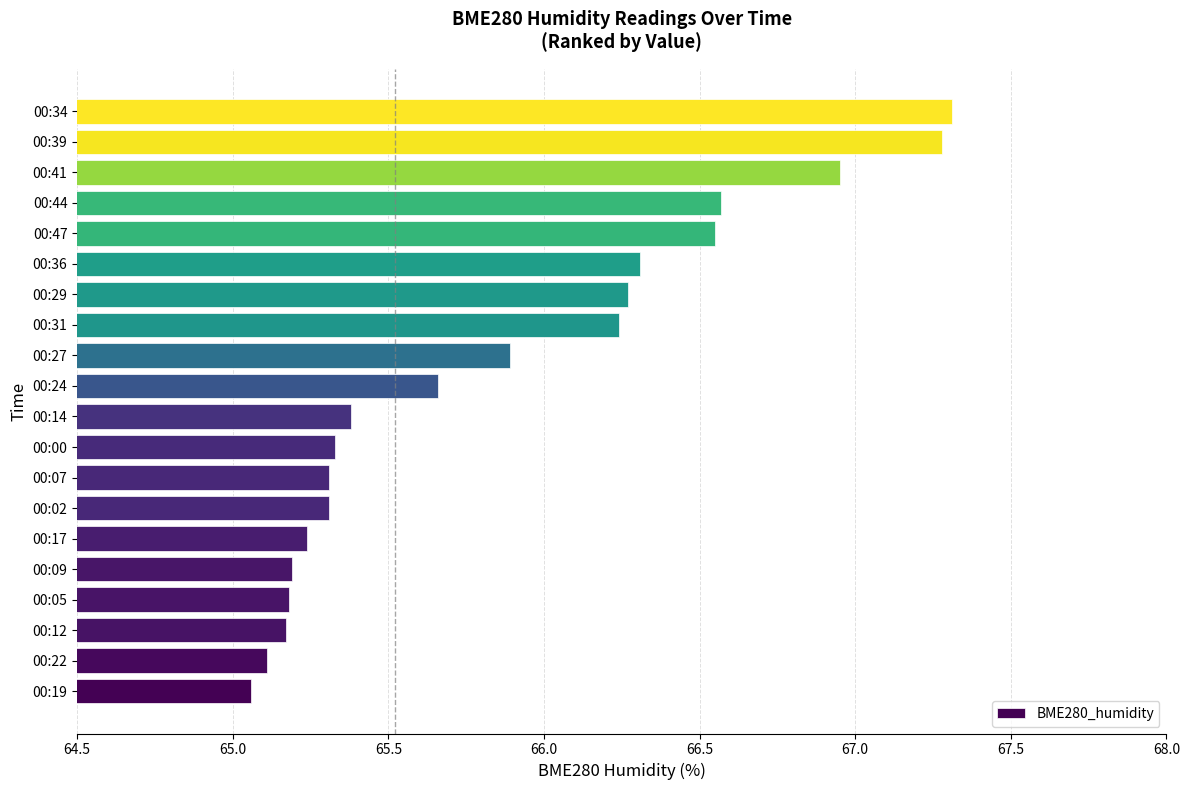

Which category has the lowest value across all series?

00:19